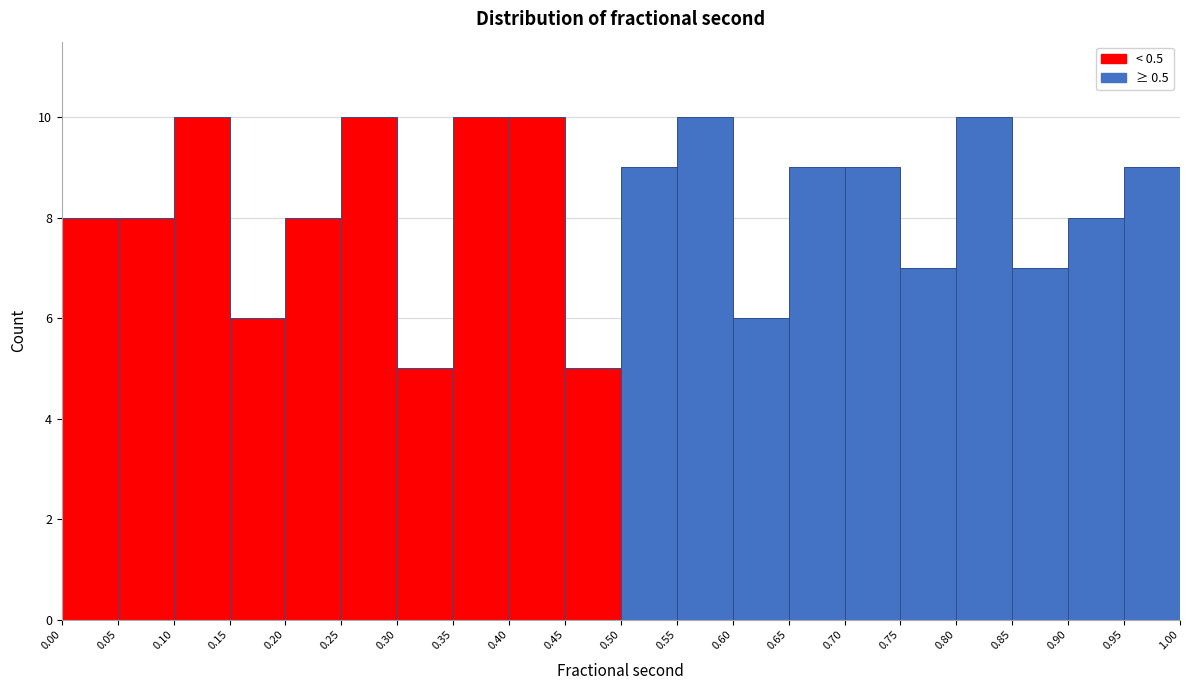

Reading left to right, list every bar in this chart as the range it spans on the x-axis followed by its height. The values are not printed on the chart, so give them approximately, as read against the axis.

0.00 to 0.05: 8
0.05 to 0.10: 8
0.10 to 0.15: 10
0.15 to 0.20: 6
0.20 to 0.25: 8
0.25 to 0.30: 10
0.30 to 0.35: 5
0.35 to 0.40: 10
0.40 to 0.45: 10
0.45 to 0.50: 5
0.50 to 0.55: 9
0.55 to 0.60: 10
0.60 to 0.65: 6
0.65 to 0.70: 9
0.70 to 0.75: 9
0.75 to 0.80: 7
0.80 to 0.85: 10
0.85 to 0.90: 7
0.90 to 0.95: 8
0.95 to 1.00: 9